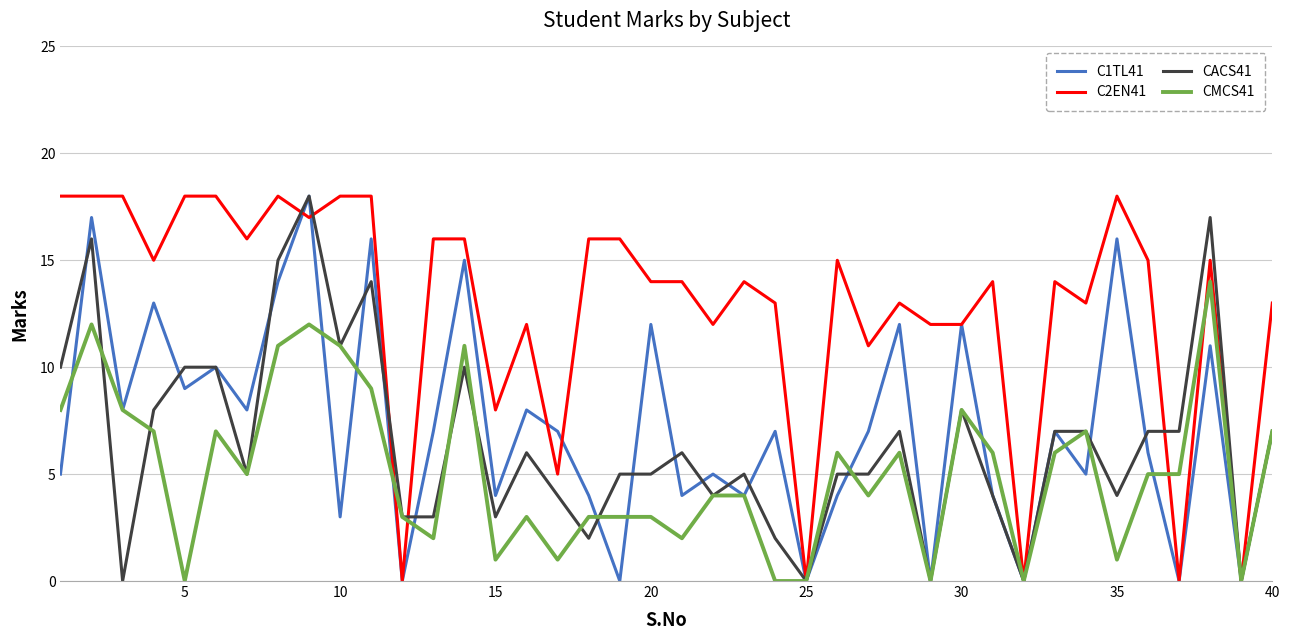

Reading right to left, list all the values displayed in this chart.

C1TL41: 7	0	11	0	6	16	5	7	0	4	12	0	12	7	4	0	7	4	5	4	12	0	4	7	8	4	15	7	0	16	3	18	14	8	10	9	13	8	17	5
C2EN41: 13	0	15	0	15	18	13	14	0	14	12	12	13	11	15	0	13	14	12	14	14	16	16	5	12	8	16	16	0	18	18	17	18	16	18	18	15	18	18	18
CACS41: 7	0	17	7	7	4	7	7	0	4	8	0	7	5	5	0	2	5	4	6	5	5	2	4	6	3	10	3	3	14	11	18	15	5	10	10	8	0	16	10
CMCS41: 7	0	14	5	5	1	7	6	0	6	8	0	6	4	6	0	0	4	4	2	3	3	3	1	3	1	11	2	3	9	11	12	11	5	7	0	7	8	12	8